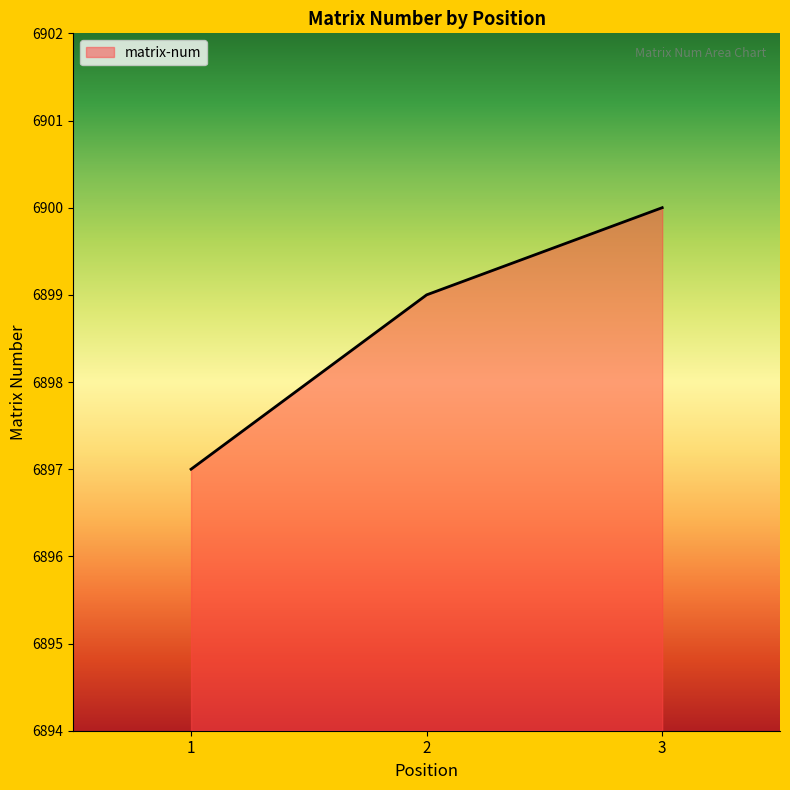

Is it true that the value at 3 is 3136?

False